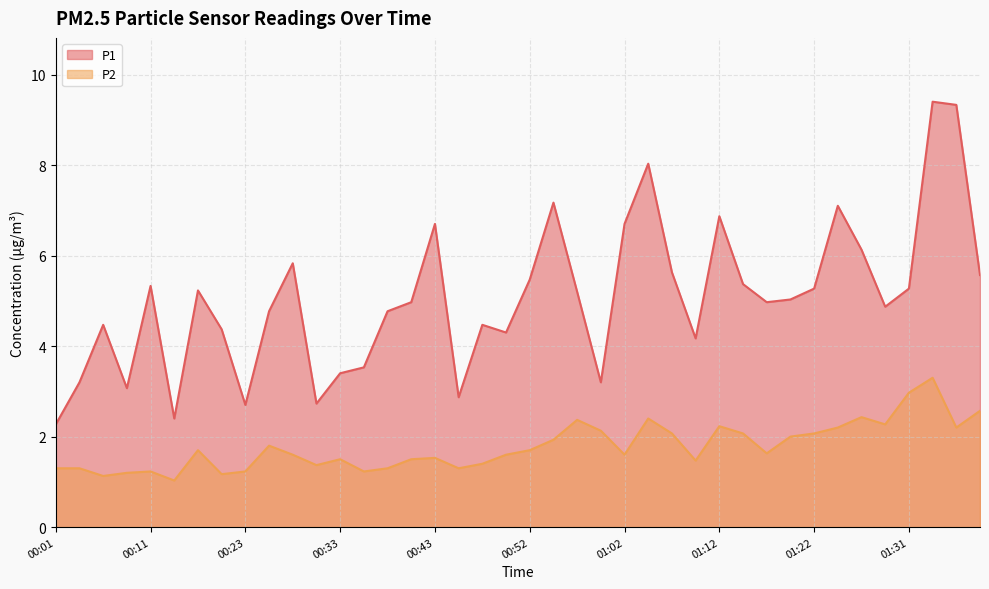

What is the average value of the P2 series?

1.8